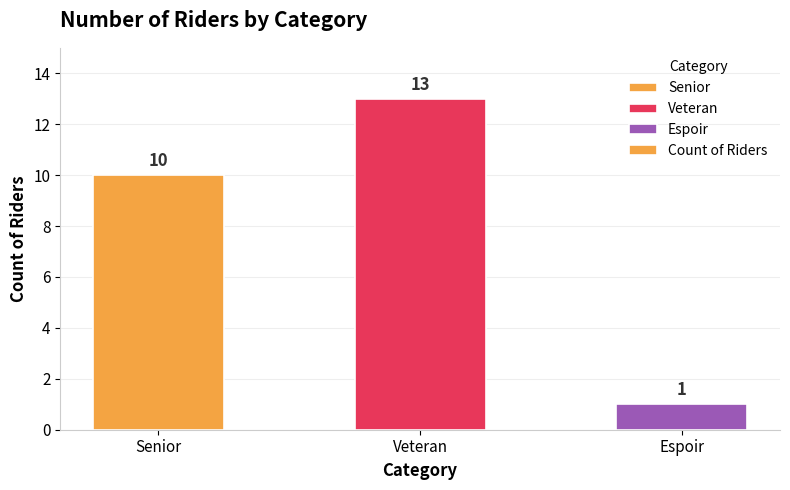

List the labels in order of value, smallest first.

Espoir, Senior, Veteran